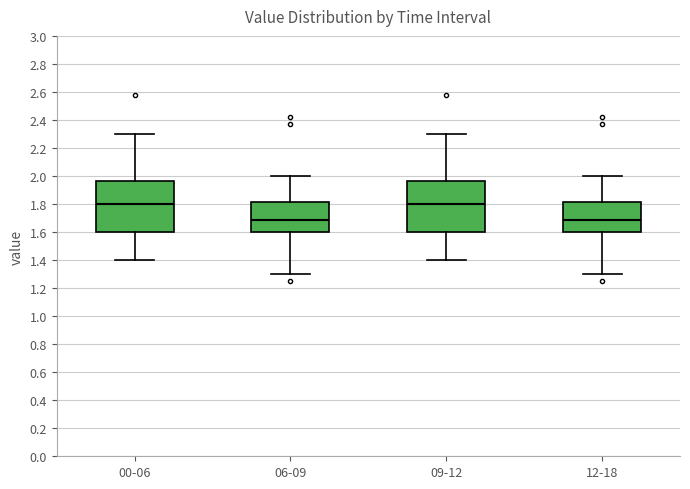

Reading left to right, read every box against the y-axis: the position of its median line, the range the box covers, and the ends of its whiskers. The values are not printed on the chart, so give them approximately, as read against the axis.

00-06: median 1.80, box 1.60 to 1.96, whiskers 1.40 to 2.30
06-09: median 1.68, box 1.60 to 1.82, whiskers 1.30 to 2.00
09-12: median 1.80, box 1.60 to 1.96, whiskers 1.40 to 2.30
12-18: median 1.68, box 1.60 to 1.82, whiskers 1.30 to 2.00